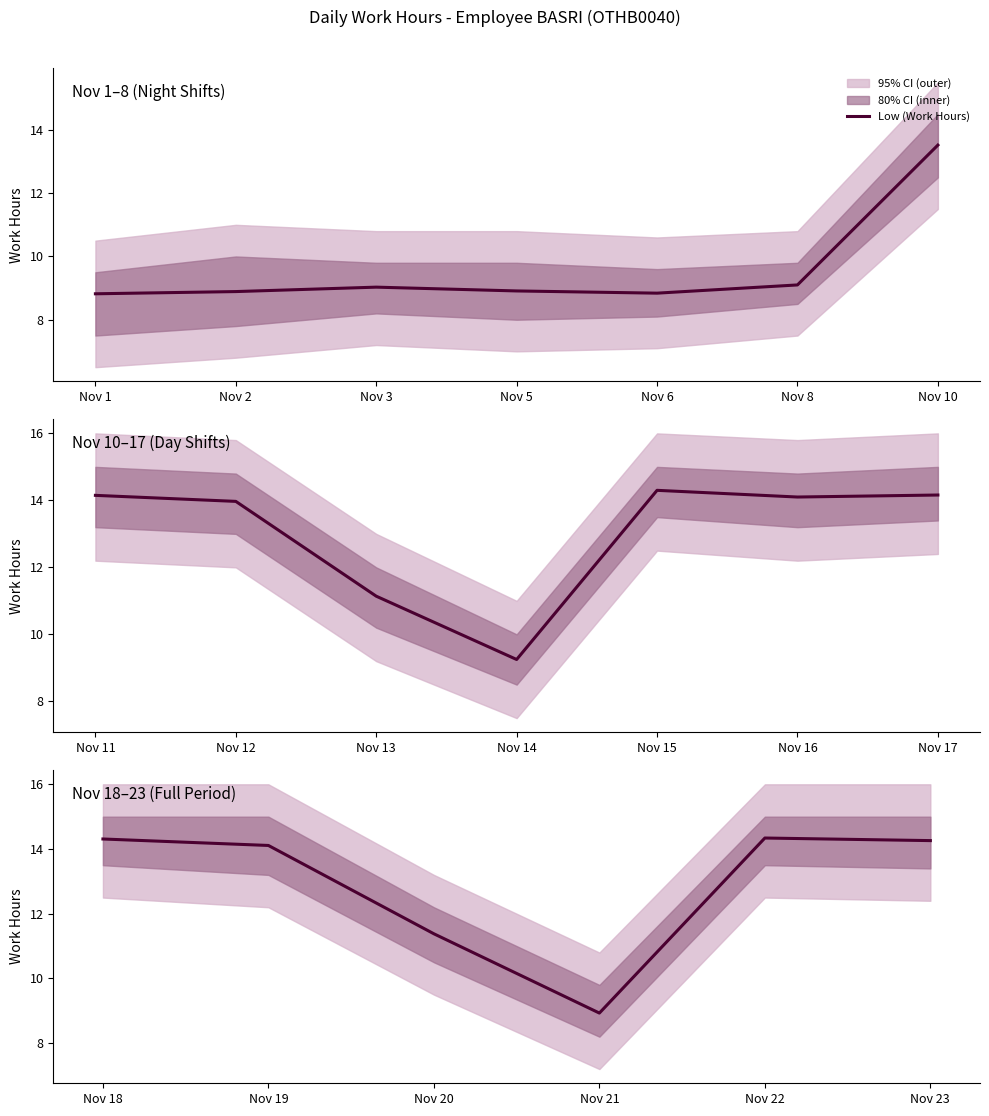

How many points are lower than both their immediate neighbors (excluding endpoints)?

1